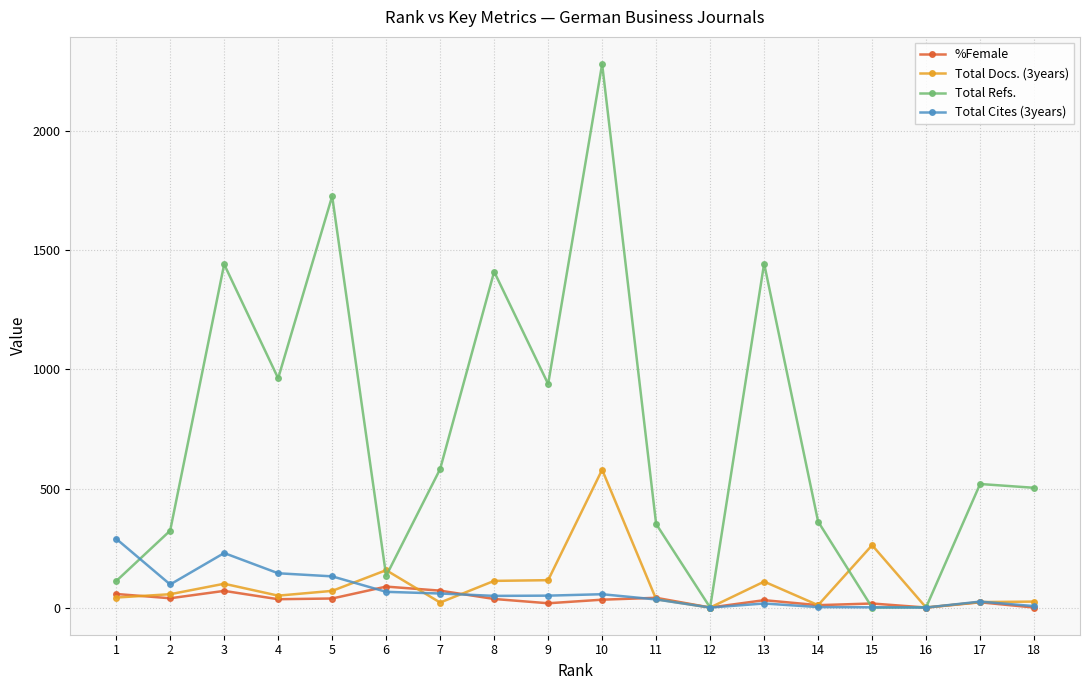

What is the difference between the second highest and second lowest values in the Total Refs. series?

1728